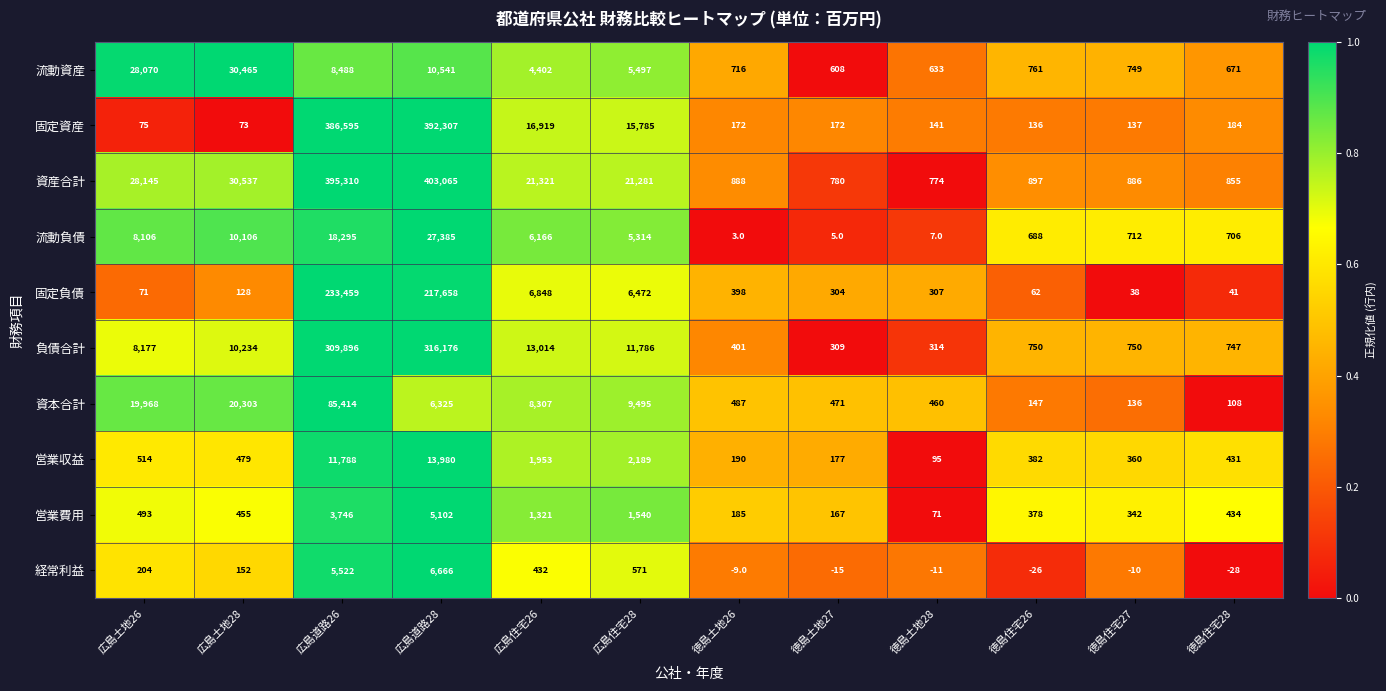

Rank the series at 徳島土地27 from lowest to highest value.

経常利益, 流動負債, 営業費用, 固定資産, 営業収益, 固定負債, 負債合計, 資本合計, 流動資産, 資産合計